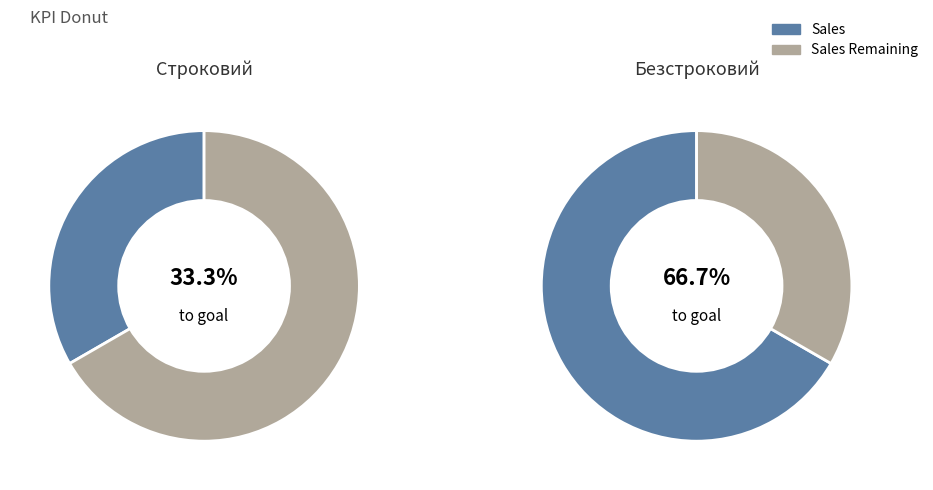

What is the majority slice?

Безстроковий